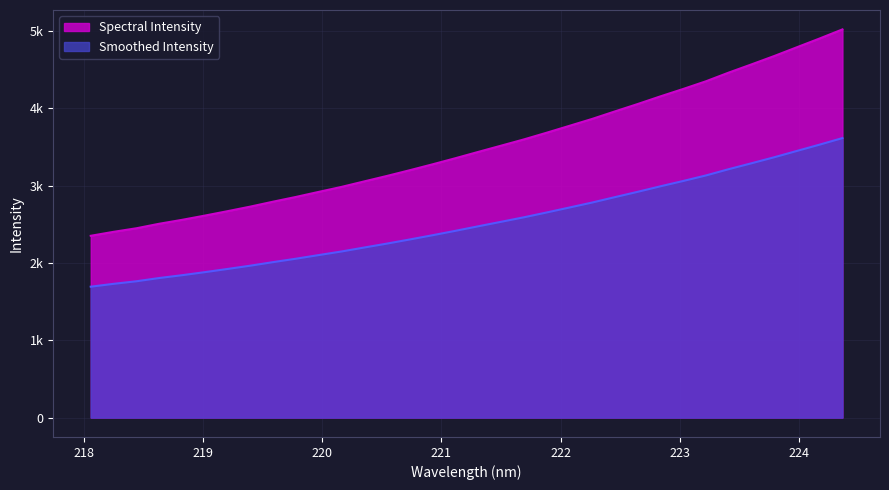

The value at 221.6902 is 5964.1. True or false?

False